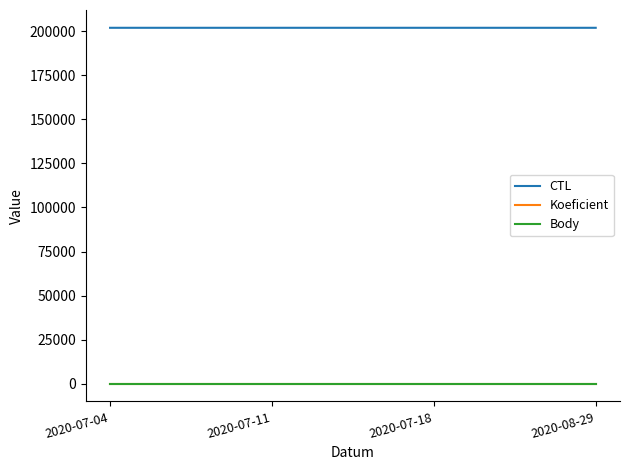

How many categories are shown in the chart?

4